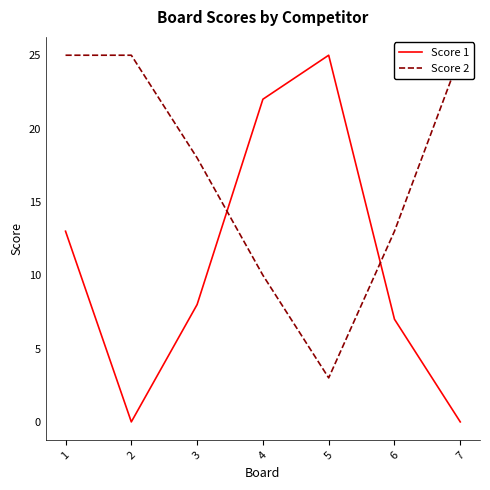

How many Score 2 values are between 10 and 25?

6